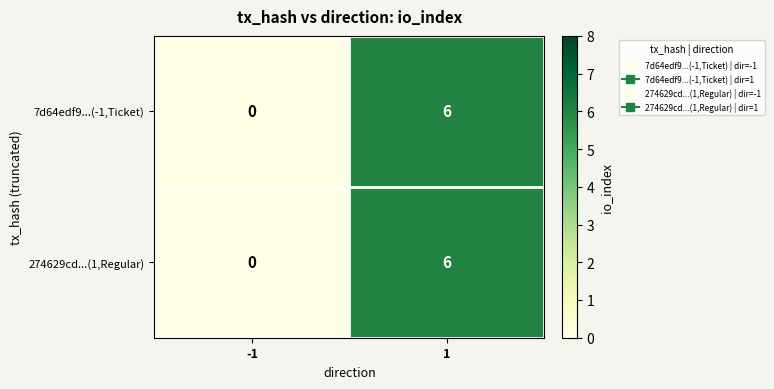

What value does the 7d64edf9...(-1,Ticket) series have at 1?

6